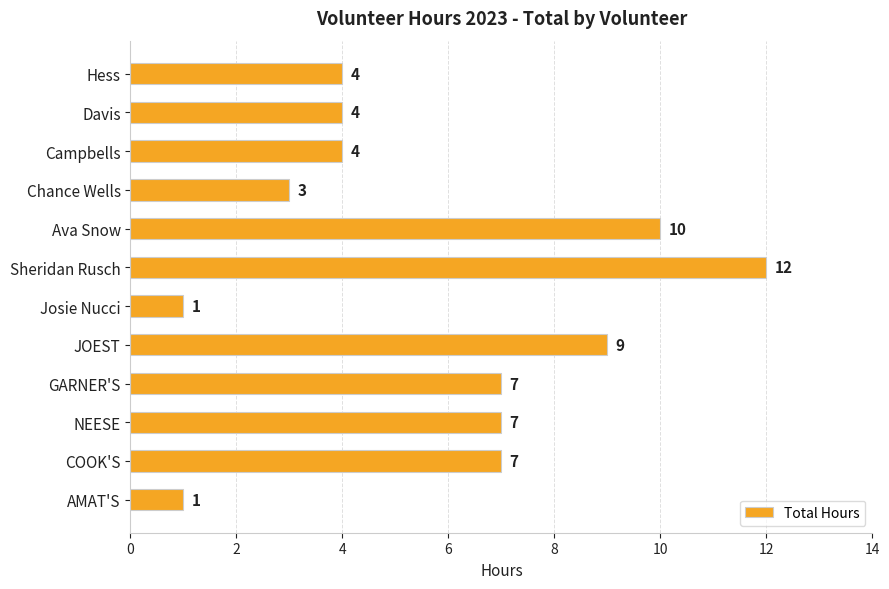

What is the sum of the values at Sheridan Rusch and GARNER'S?

19